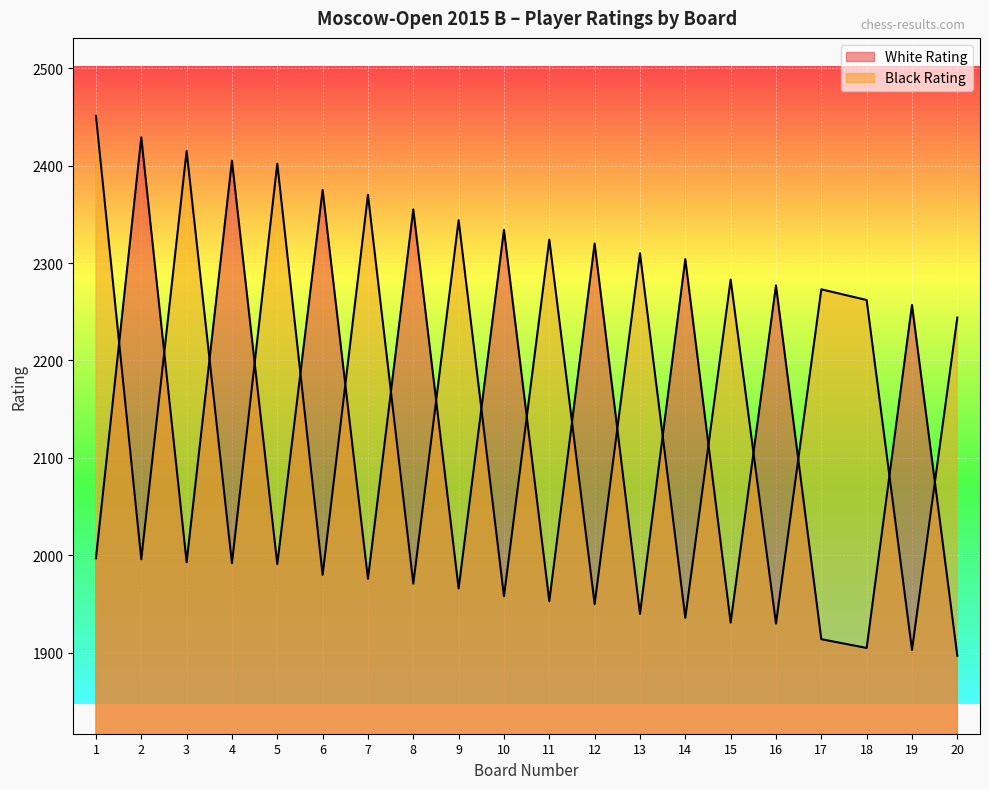

True or false: Black Rating has more than 2 interior local peaks.

True